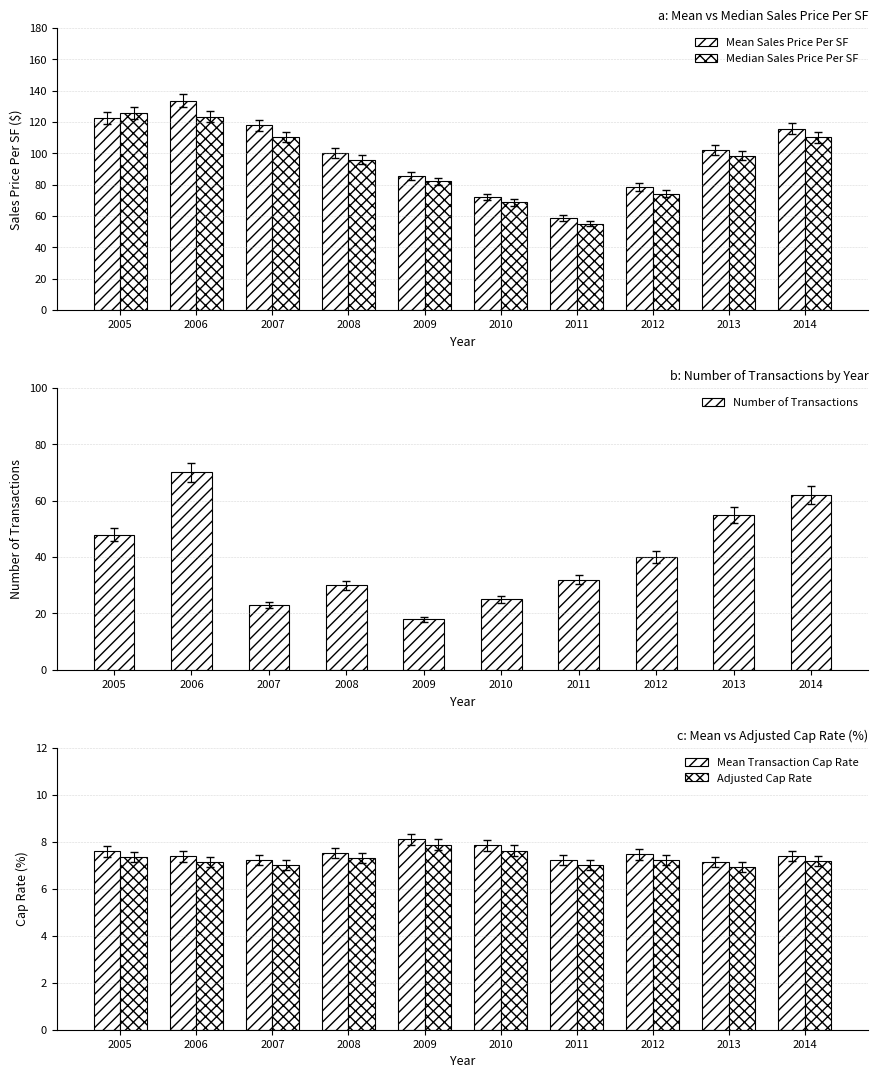

Between 2006 and 2010, which series saw the biggest shift?

Mean Sales Price Per SF